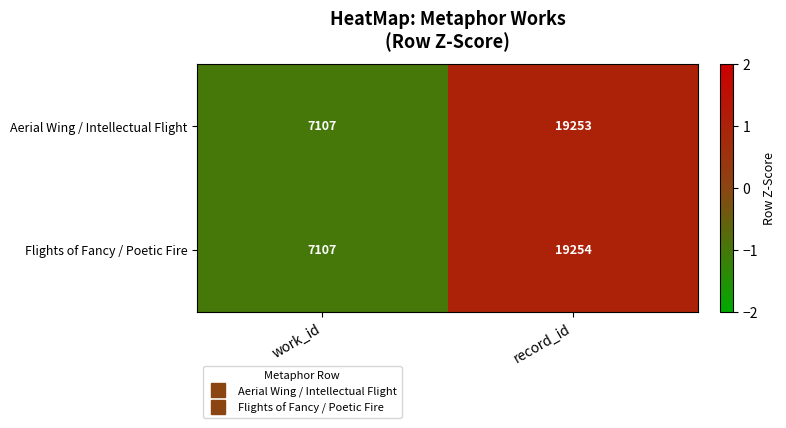

What is the total value across all series at work_id?

14214